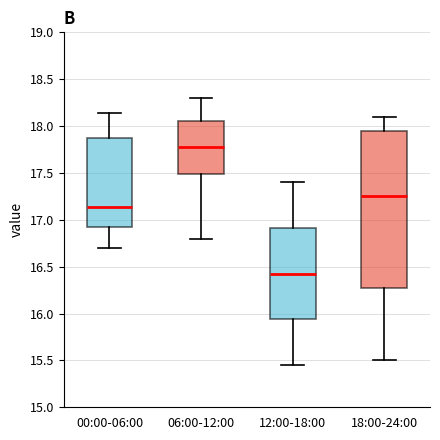

Reading left to right, transcribe this box plot: for each box, give where its median line is, the range the box spans, and where its two whiskers end, as read against the y-axis. The values are not printed on the chart, so give them approximately, as read against the axis.

00:00-06:00: median 17.15, box 16.95 to 17.85, whiskers 16.70 to 18.15
06:00-12:00: median 17.80, box 17.50 to 18.05, whiskers 16.80 to 18.30
12:00-18:00: median 16.45, box 15.95 to 16.90, whiskers 15.45 to 17.40
18:00-24:00: median 17.25, box 16.30 to 17.95, whiskers 15.50 to 18.10